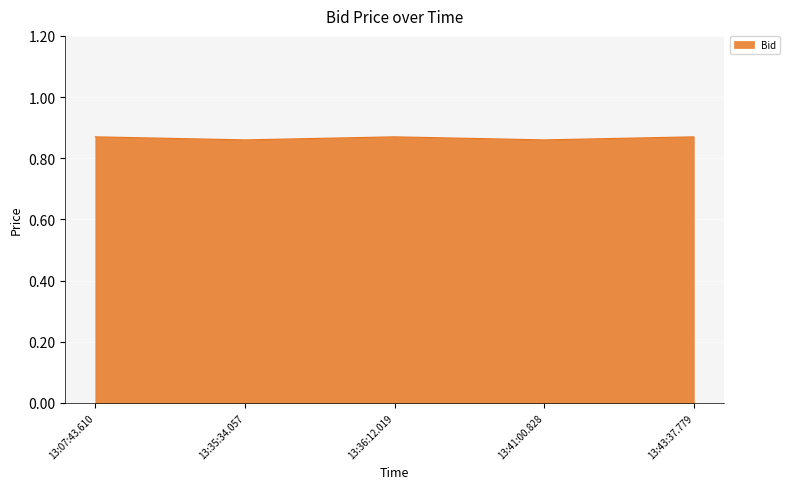

Count the values in the range 0 to 1.

5